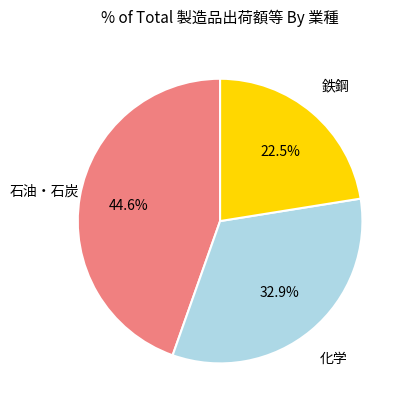

Which category has the biggest portion of the pie?

石油・石炭